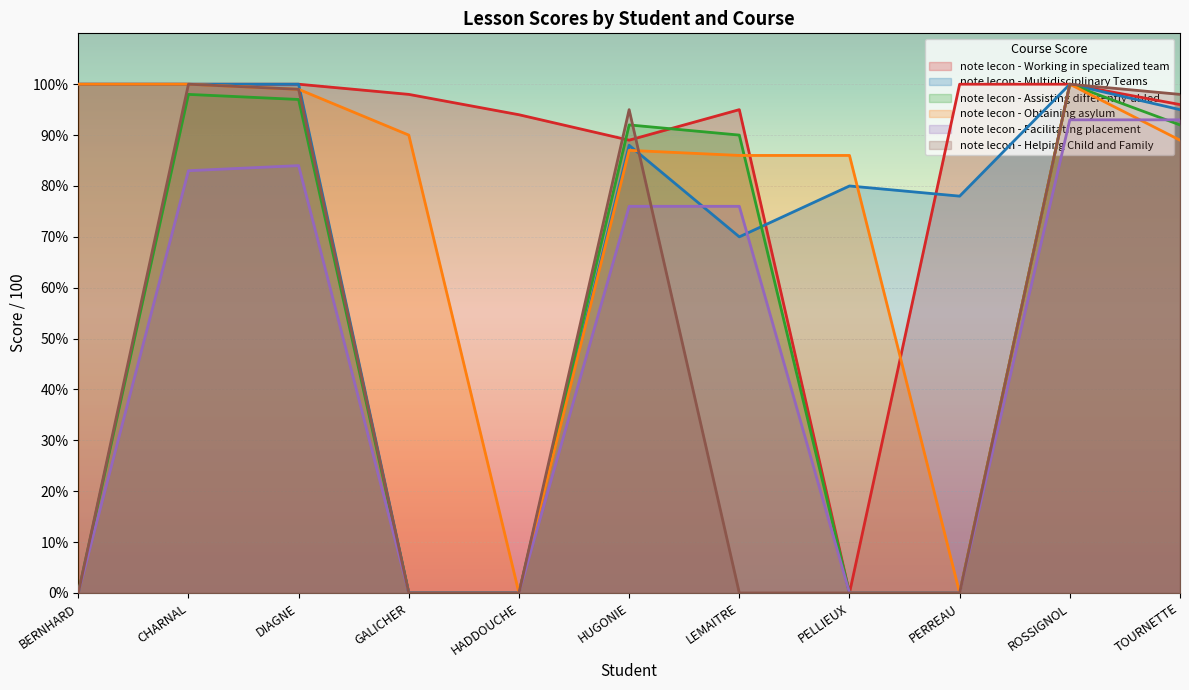

Which category has the highest value in the note lecon - Facilitating placement series?

ROSSIGNOL